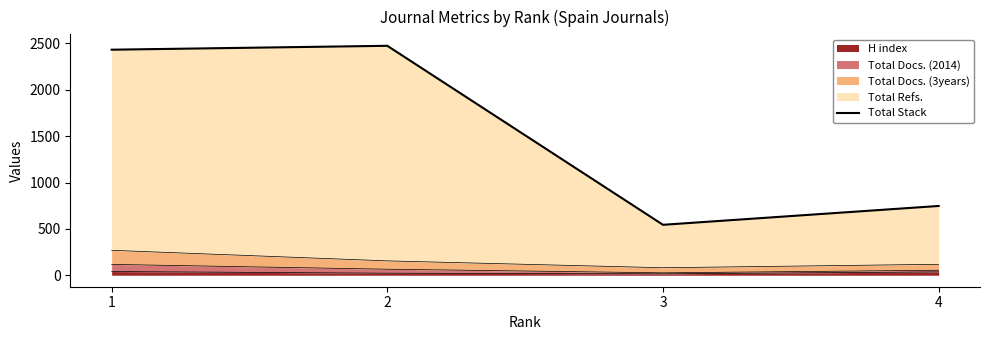

What is the greatest value displayed?

2474